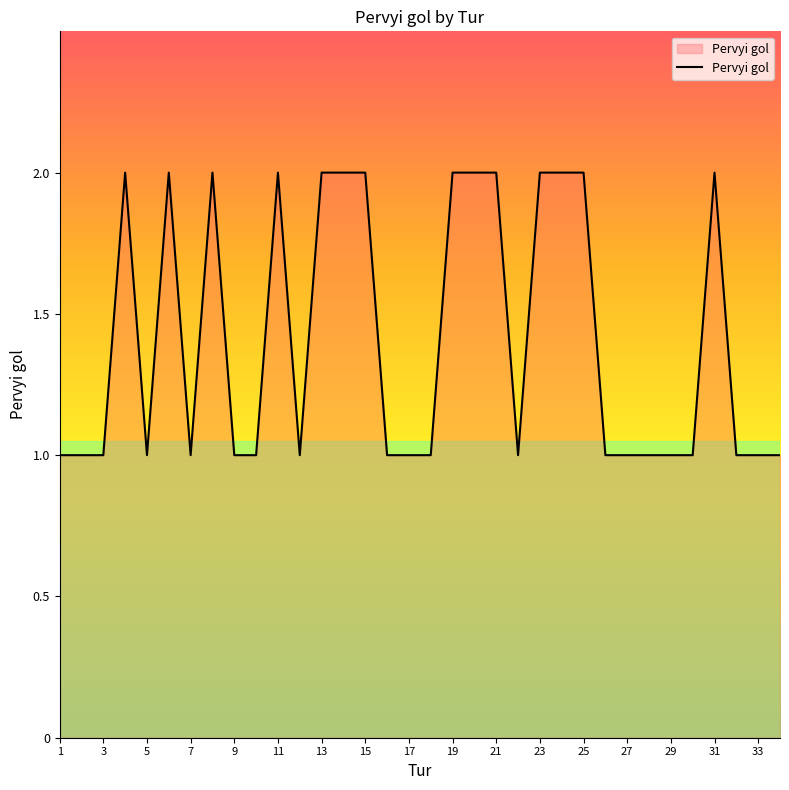

Does the chart have visible grid lines?

No